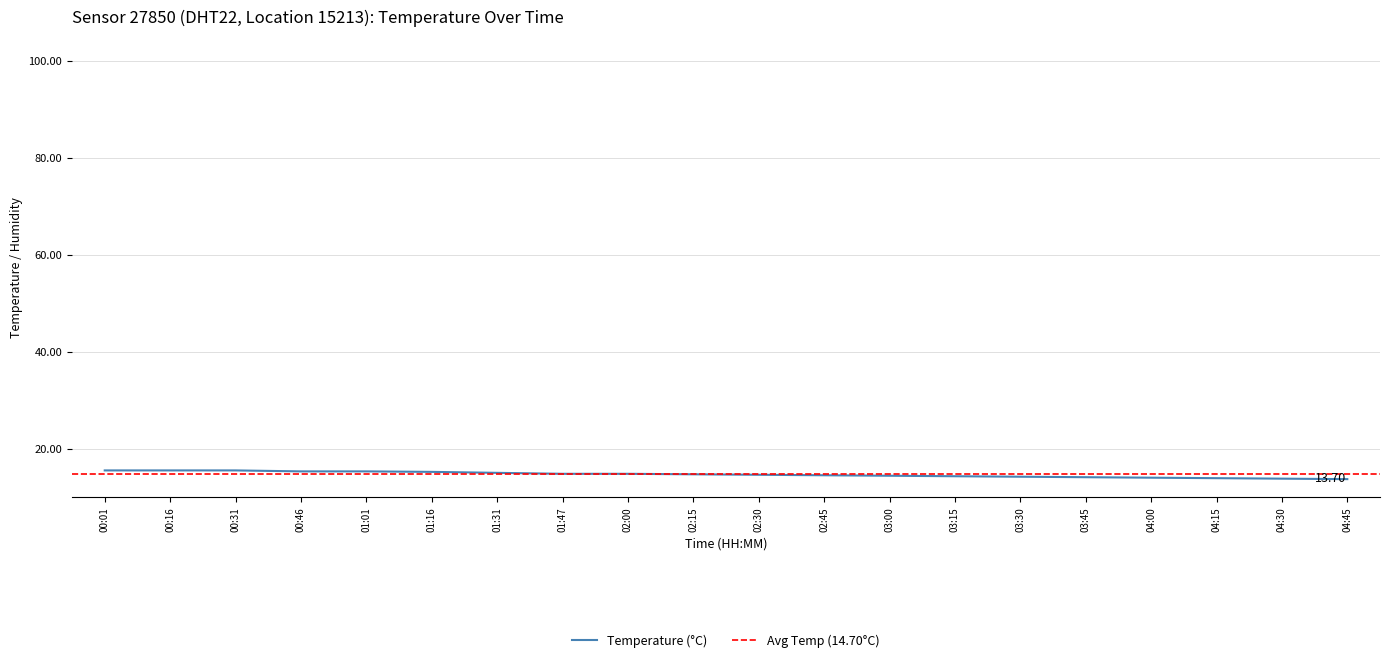

What is the sum of the values at 01:31 and 00:16?

30.5